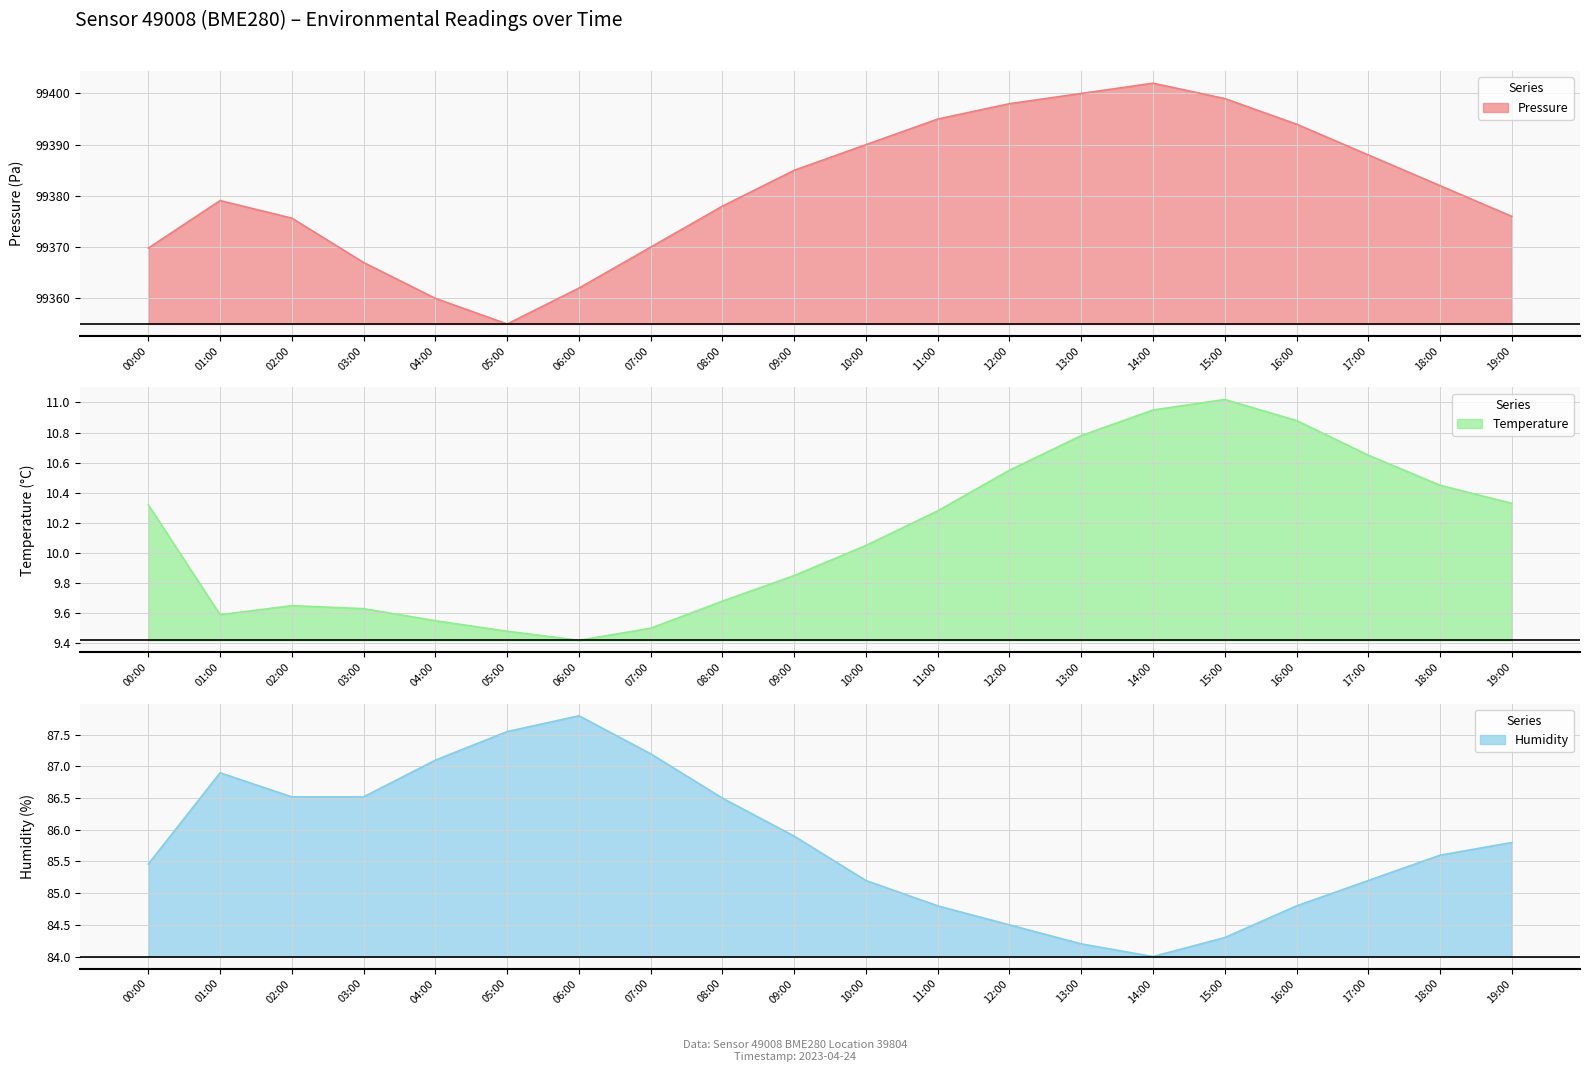

What is the difference between the maximum and minimum values in the humidity line series?

3.8